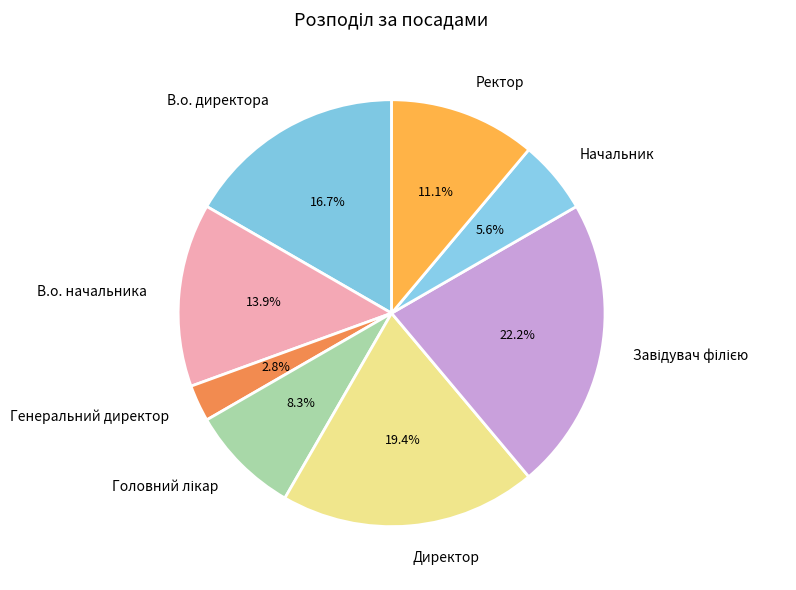

Which slice is the smallest?

Генеральний директор